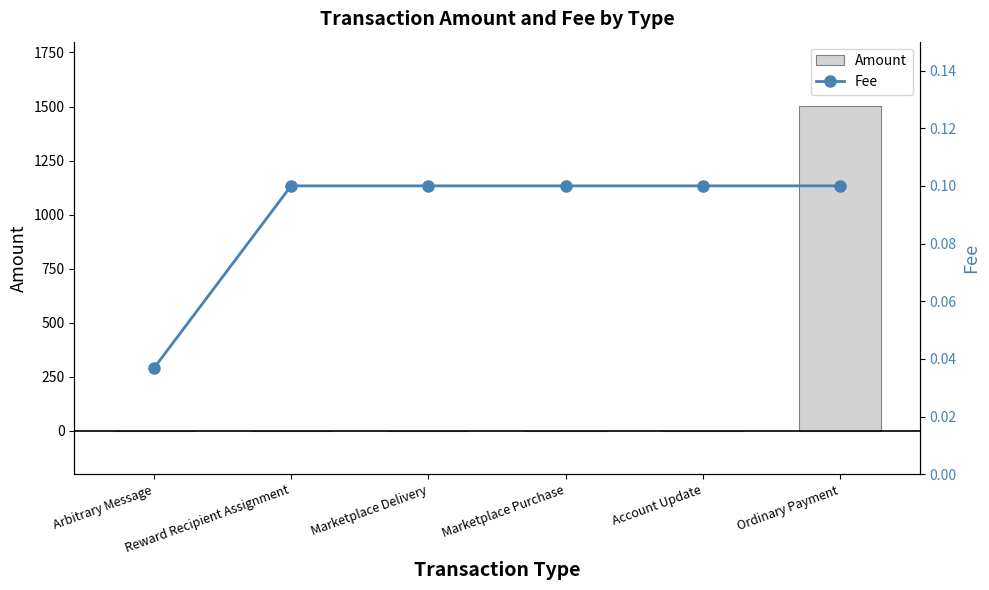

Count the number of categories in the chart.

6